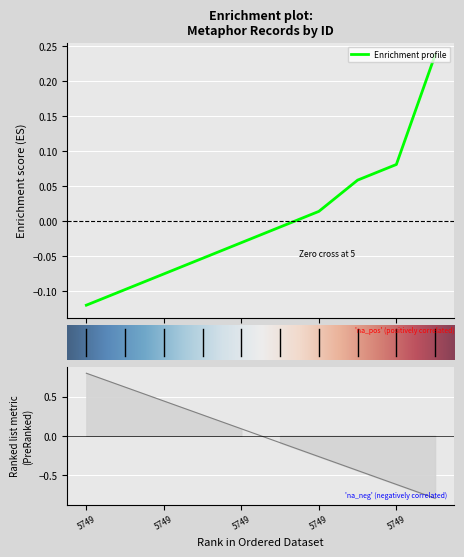

How many data points are above 0?

4